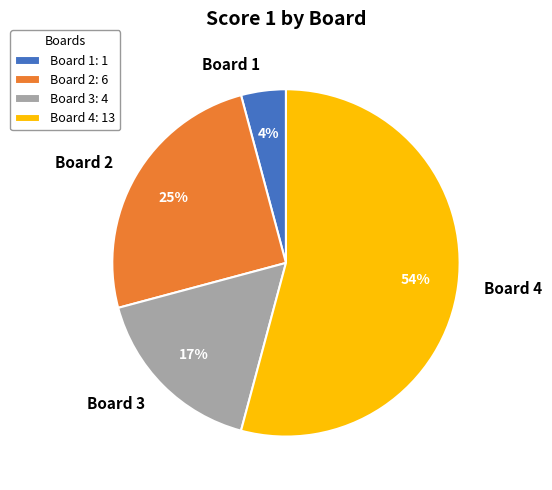

What percentage is the Board 3 slice, to the nearest percent?

17%